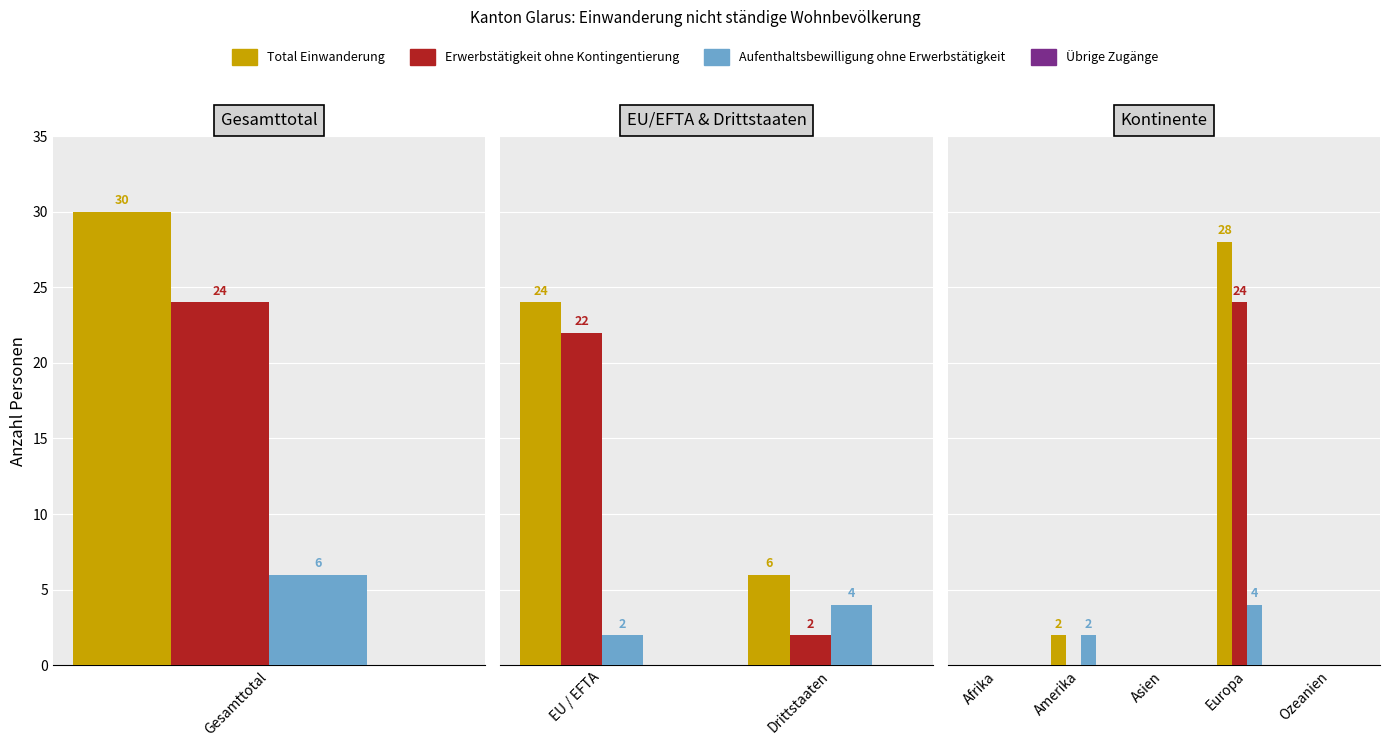

What are all the series names shown in the legend?

Total Einwanderung, Erwerbstätigkeit ohne Kontingentierung, Aufenthaltsbewilligung ohne Erwerbstätigkeit, Übrige Zugänge